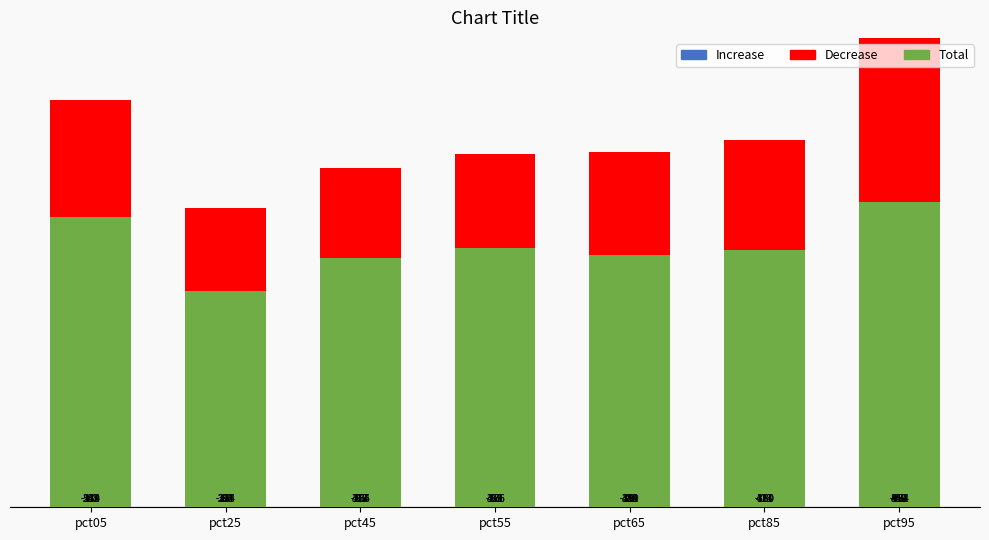

Which label corresponds to the largest value in the chart?

pct95